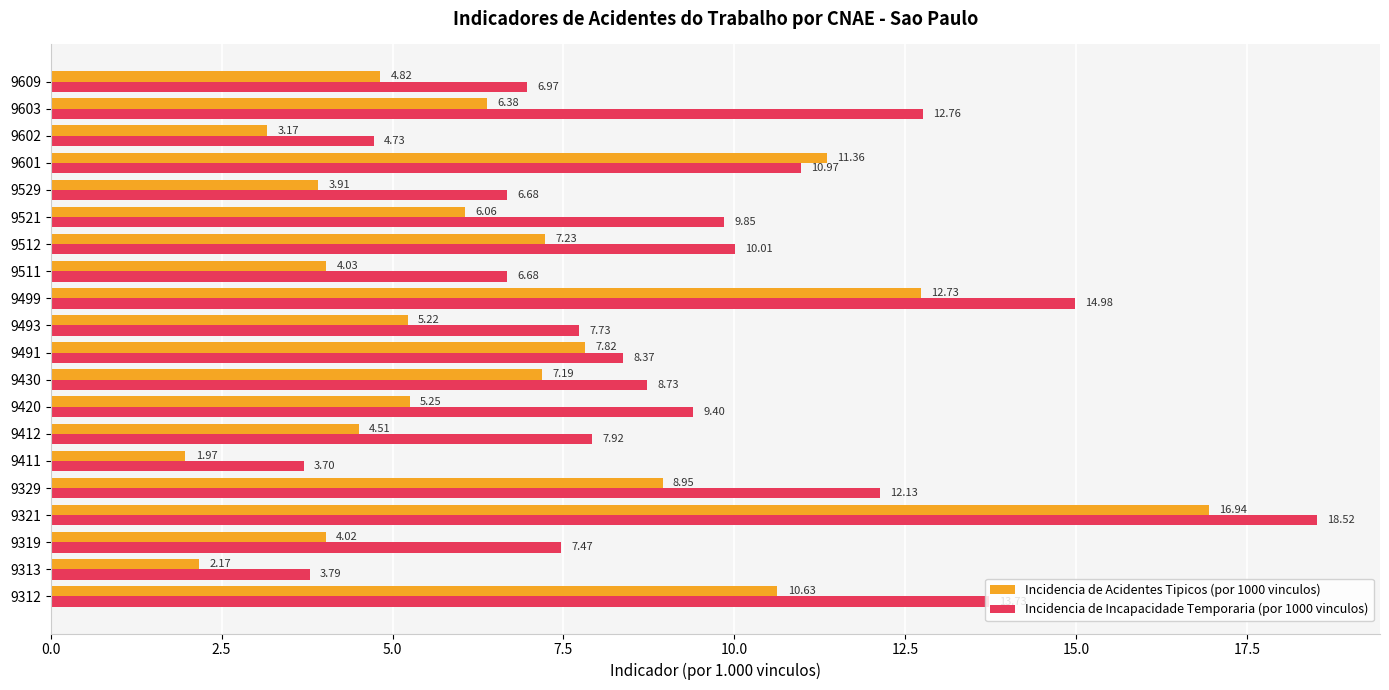

What is the difference between the second highest and minimum values in the Incidencia de Acidentes Tipicos (por 1000 vinculos) series?

10.8